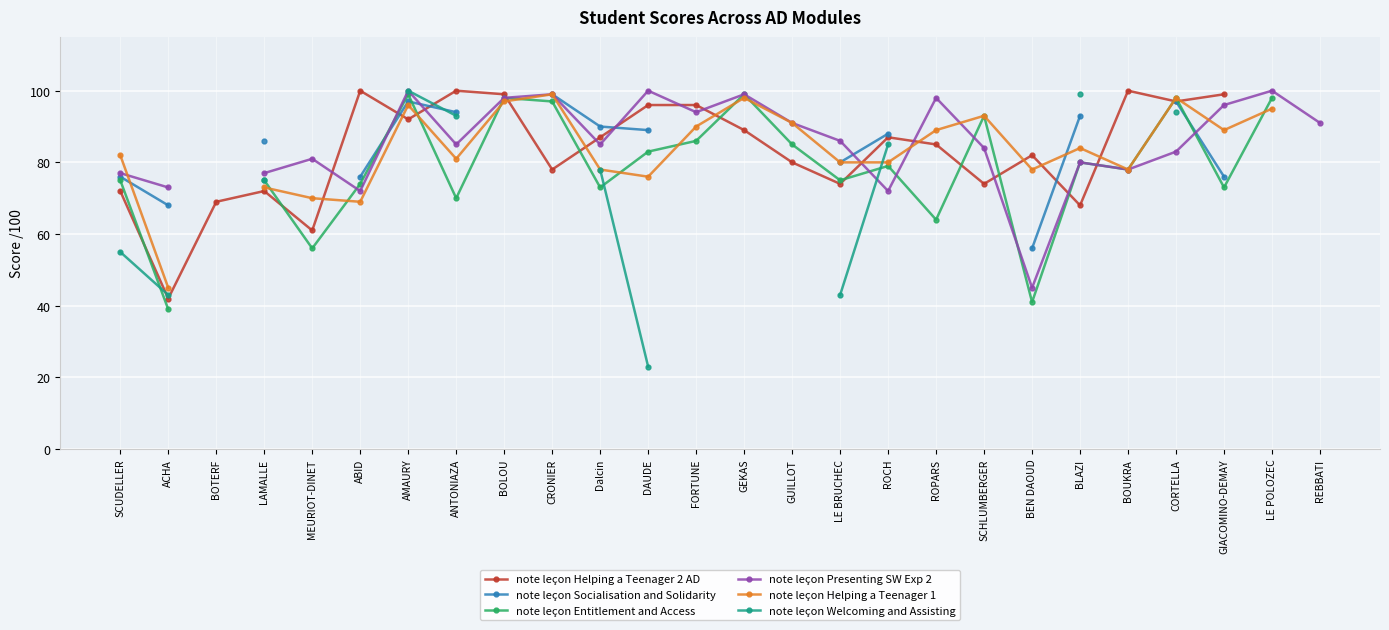

How many intersections are there between note leçon Welcoming and Assisting and note leçon Entitlement and Access?

3